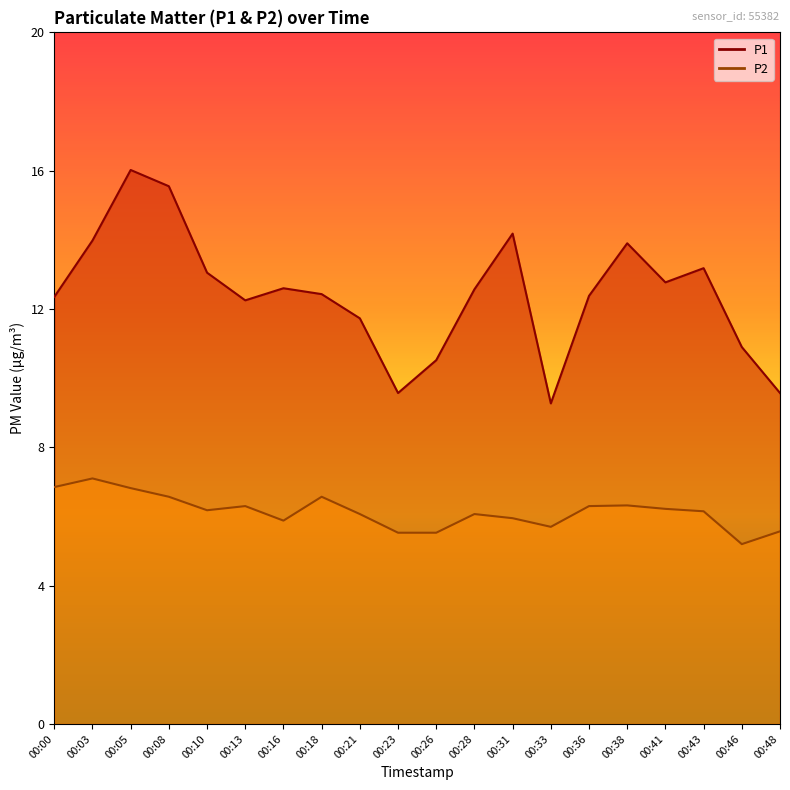

At how many categories does at least one series exceed 9?

20